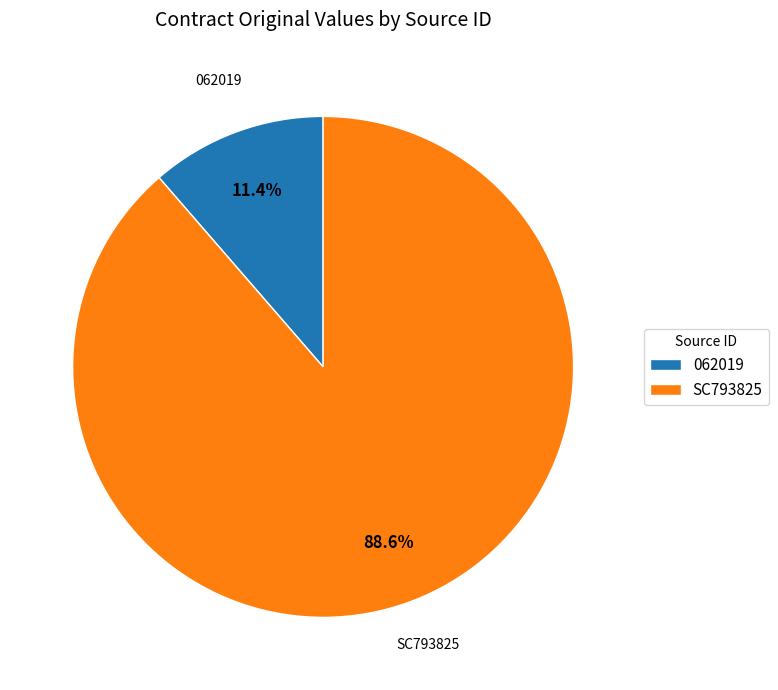

Between 062019 and SC793825, which is larger?

SC793825